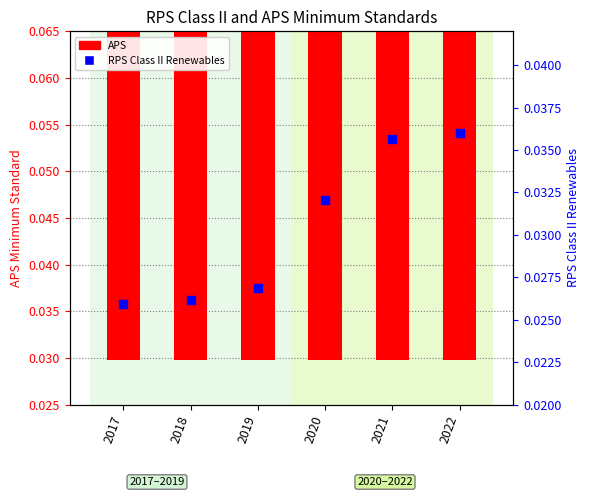

At how many categories does at least one series exceed 0?

6